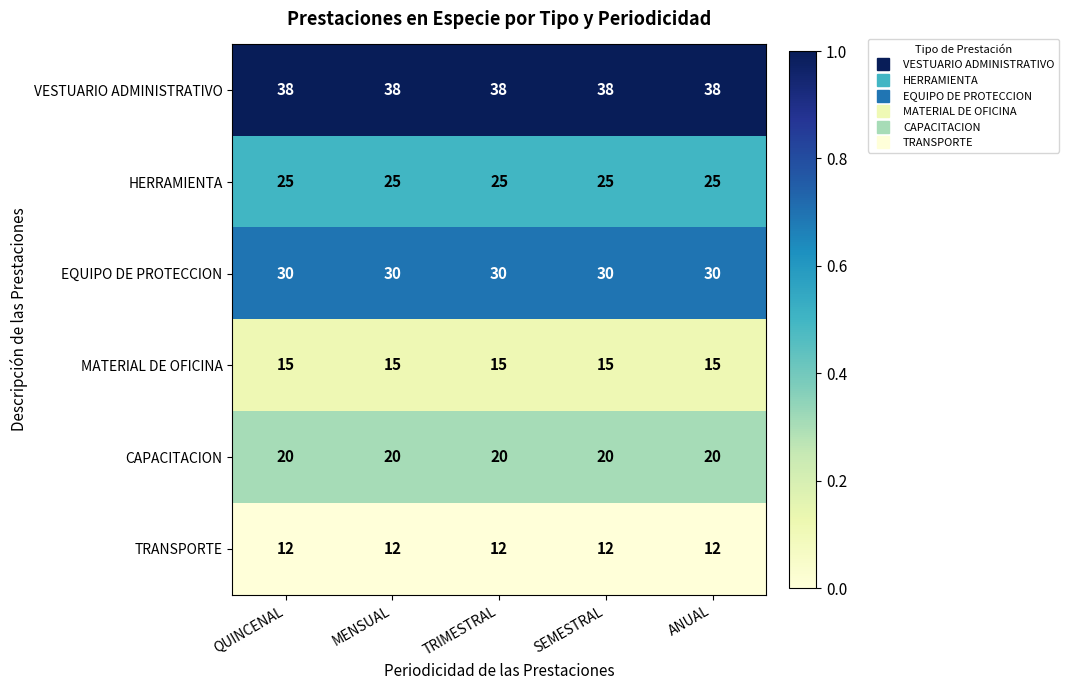

What is the minimum value for EQUIPO DE PROTECCION?

30